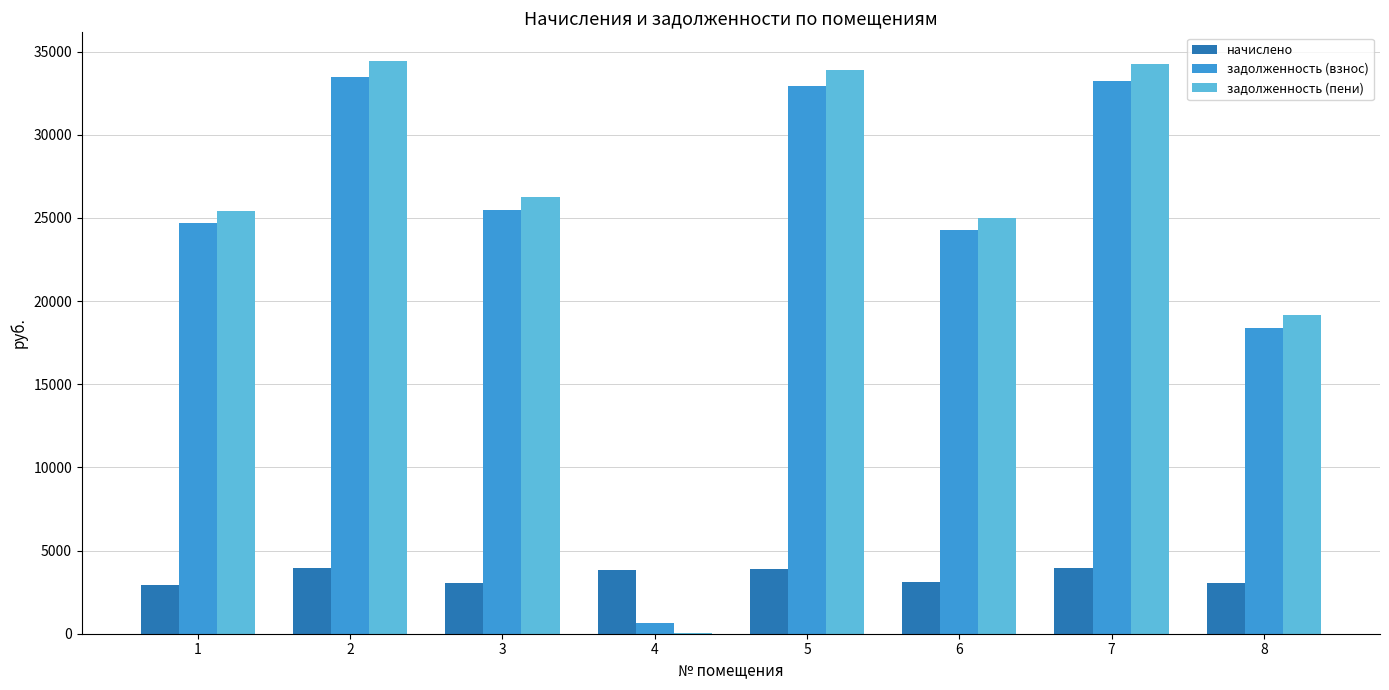

Which series changed the most between 1 and 4?

задолженность (пени)